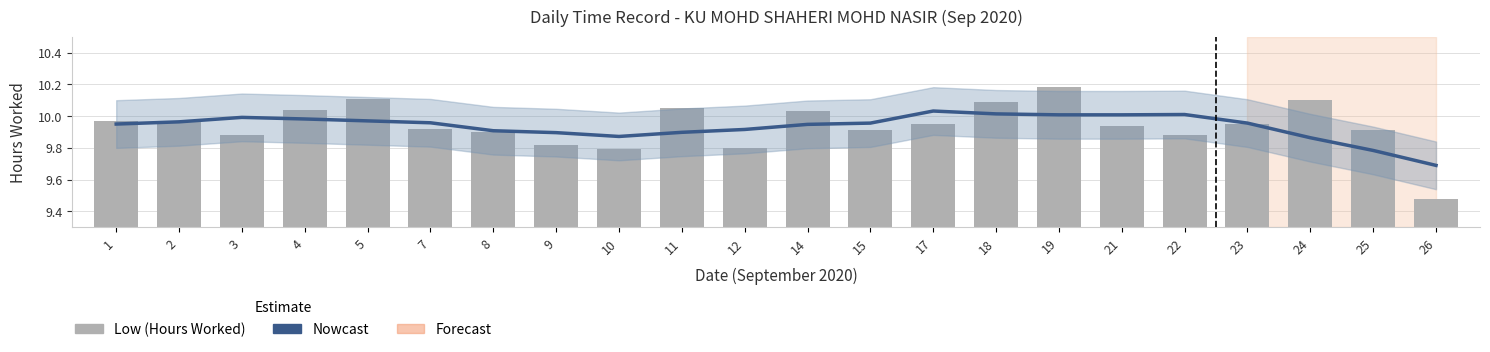

What is the value of the Low (Hours Worked) bar at the 21st from the left?

9.9